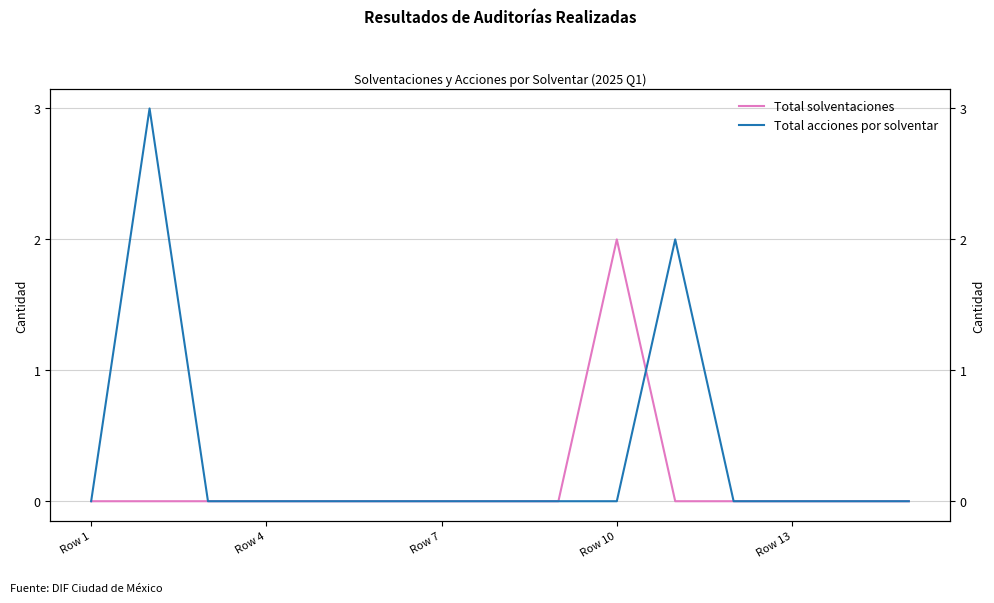

Between Row 4 and Row 7, which is larger?

Row 4